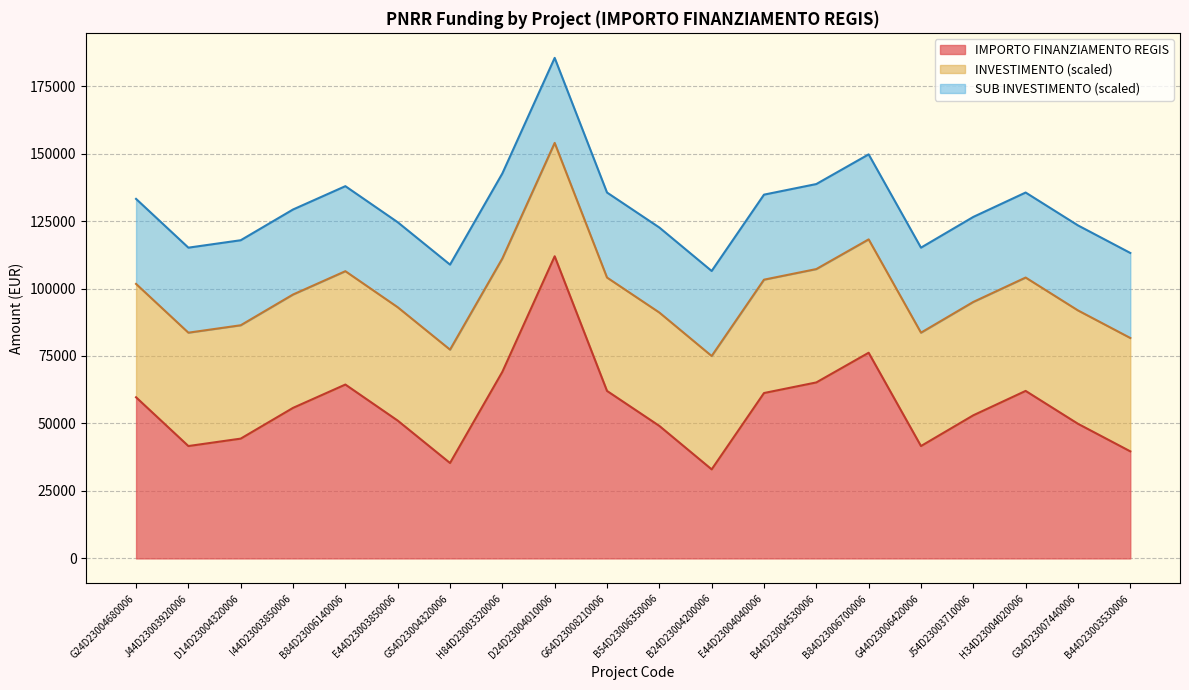

True or false: INVESTIMENTO and IMPORTO FINANZIAMENTO REGIS cross at least once.

False